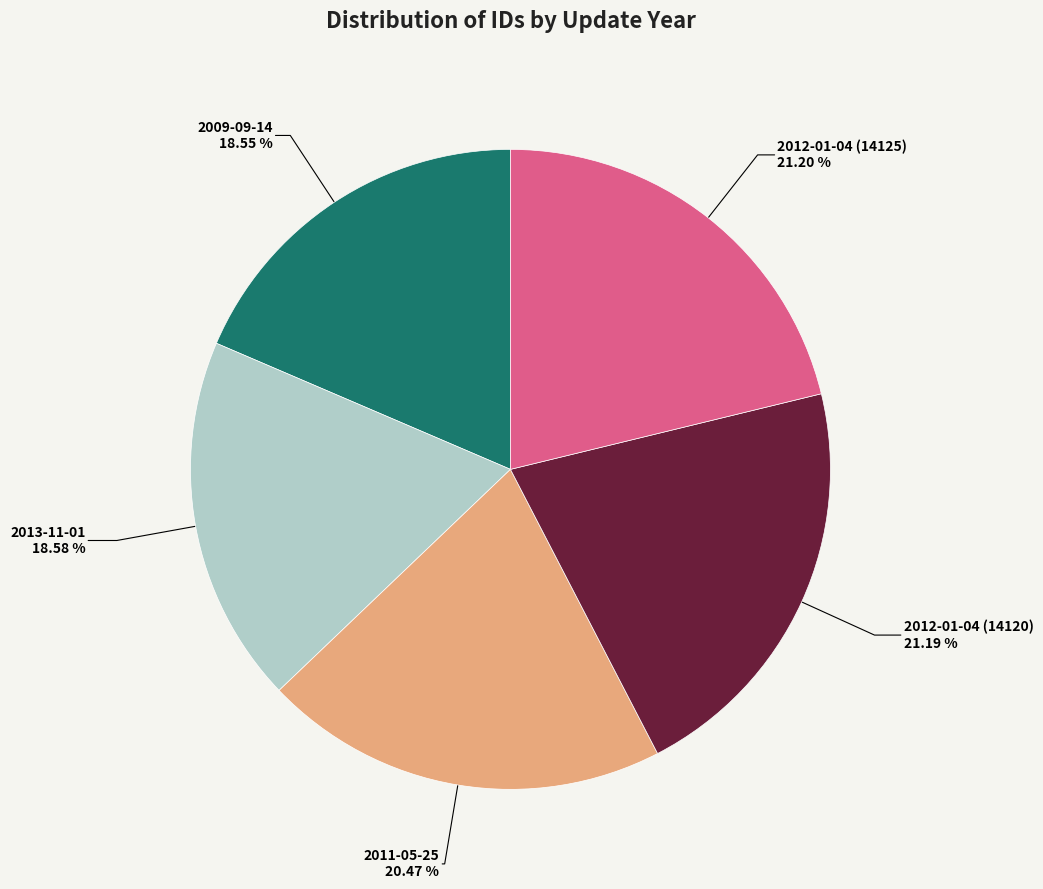

Is it true that 2012-01-04 (14120) is 34% of the pie?

False